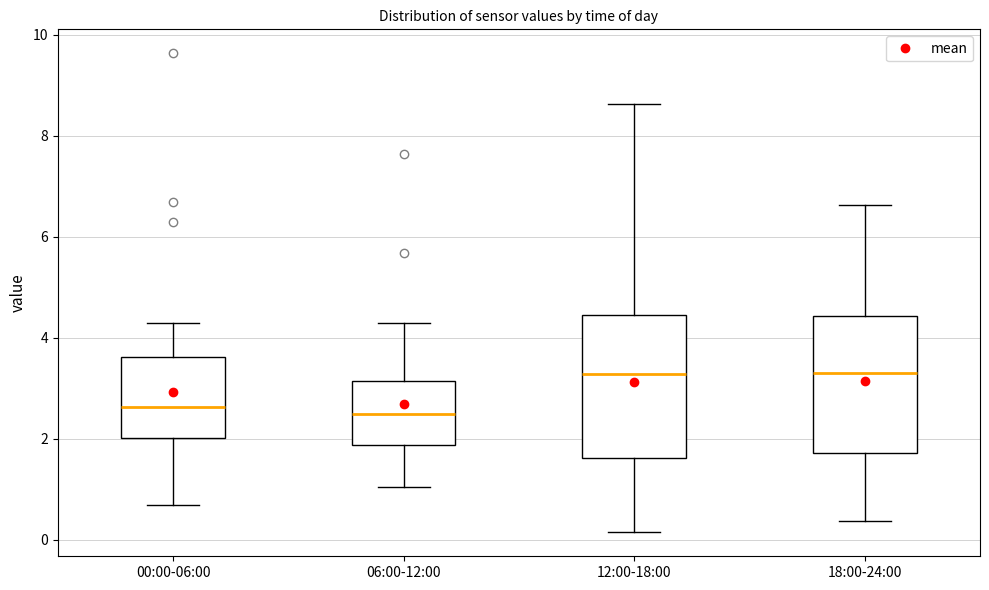

Reading left to right, transcribe this box plot: for each box, give where its median line is, the range the box spans, and where its two whiskers end, as read against the y-axis. The values are not printed on the chart, so give them approximately, as read against the axis.

00:00-06:00: median 2.6, box 2.0 to 3.6, whiskers 0.8 to 4.4
06:00-12:00: median 2.6, box 1.8 to 3.2, whiskers 1.0 to 4.4
12:00-18:00: median 3.2, box 1.6 to 4.4, whiskers 0.2 to 8.6
18:00-24:00: median 3.4, box 1.8 to 4.4, whiskers 0.4 to 6.6